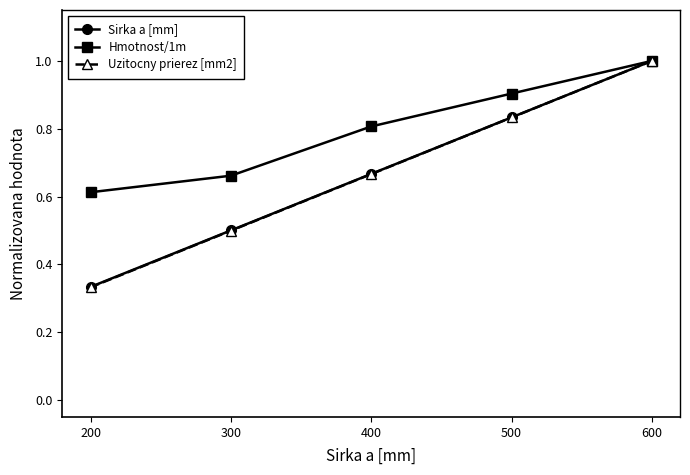

What are all the series names shown in the legend?

Sirka a [mm], Hmotnost/1m, Uzitocny prierez [mm2]